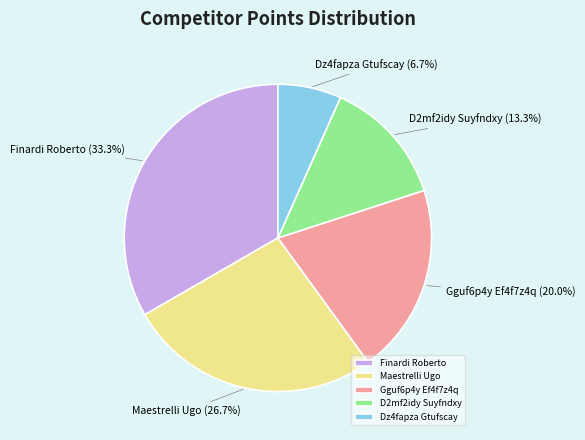

The Finardi Roberto slice represents 33% of the pie. True or false?

True